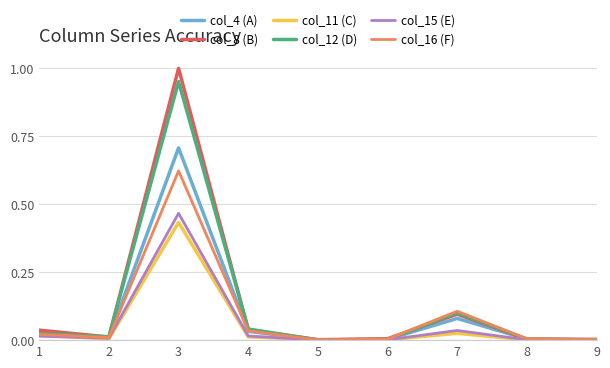

At which category is the sum across all series the highest?

3